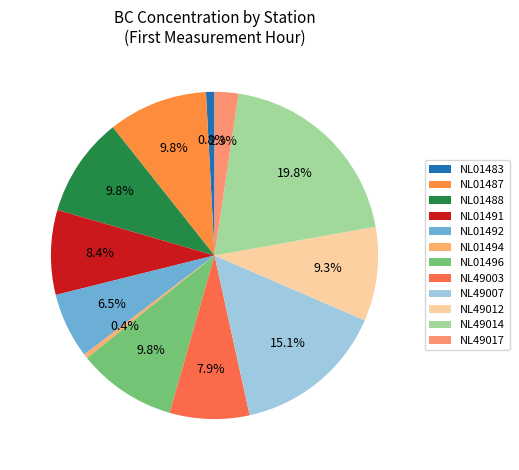

To the nearest percent, what is the average slice percentage?

8%